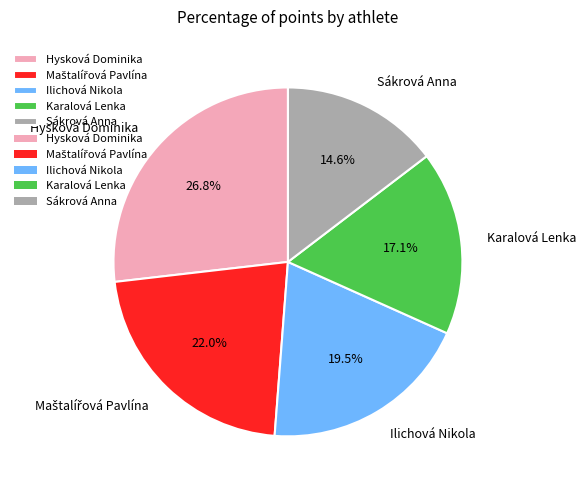

Is Ilichová Nikola the majority of the pie?

No